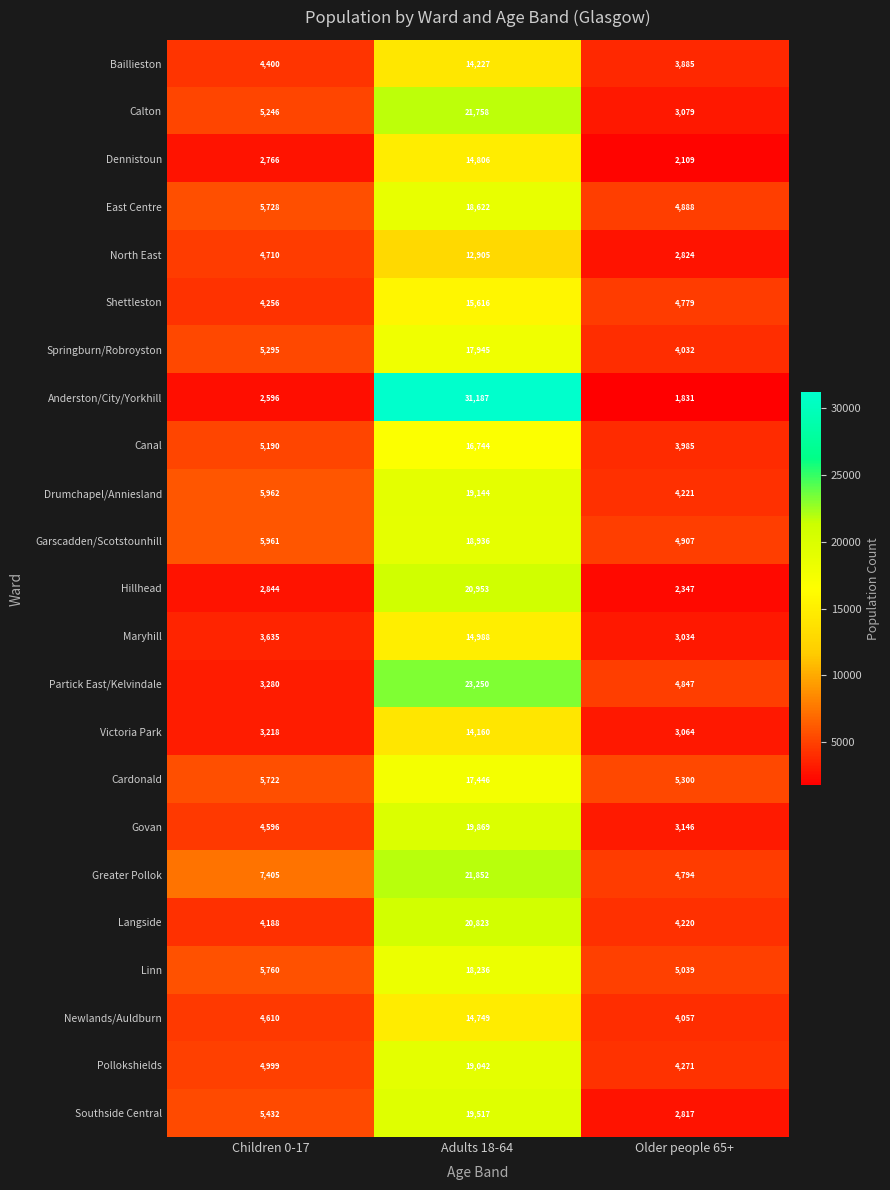

What is the sum of the Linn values at Adults 18-64 and Older people 65+?

23275